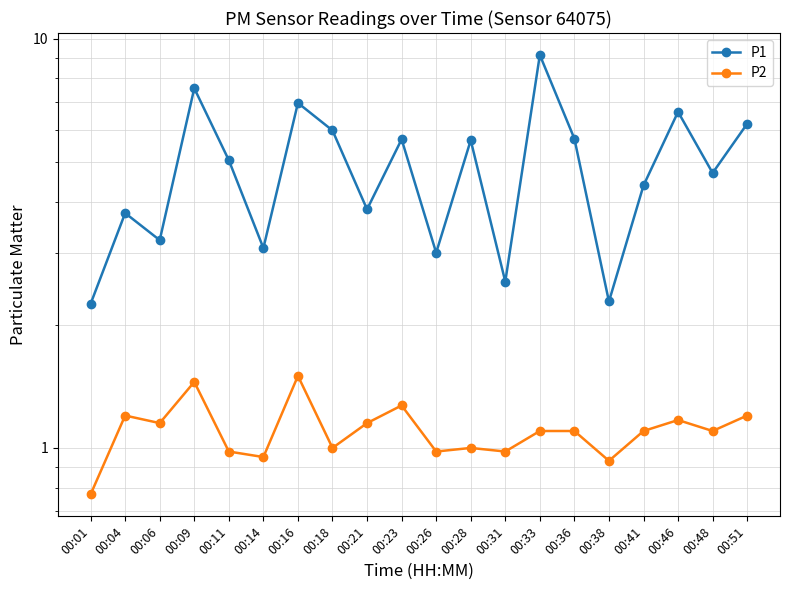

Read the P1 value at 00:33.

9.1